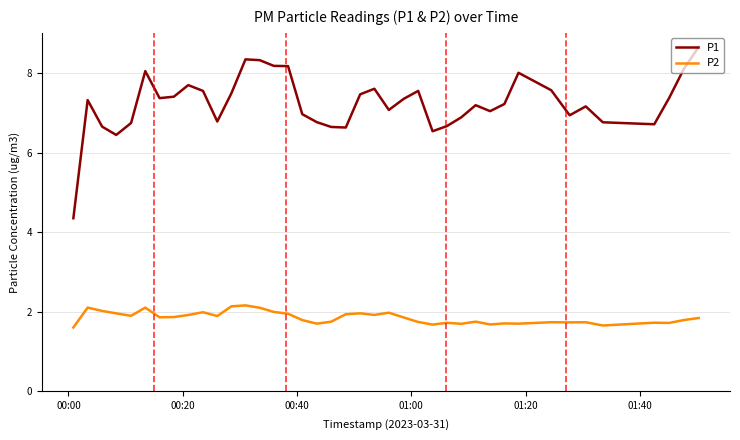

True or false: P2 and P1 intersect in this chart.

False